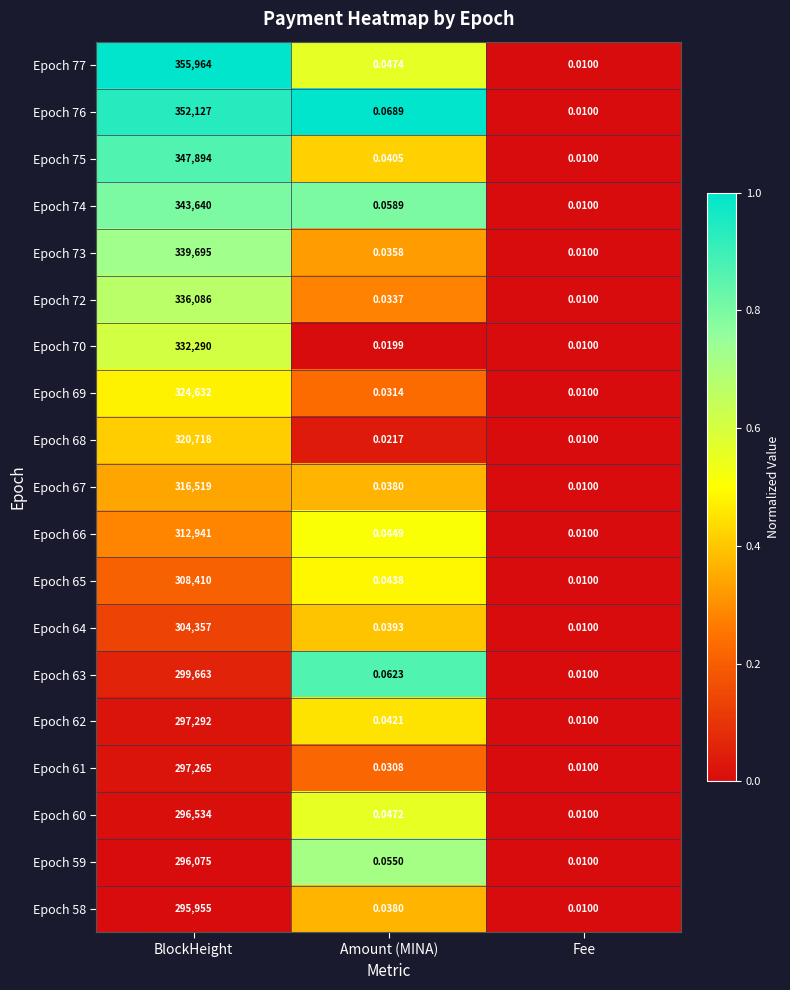

At which label is Epoch 68 closest to 160359?

Amount (MINA)